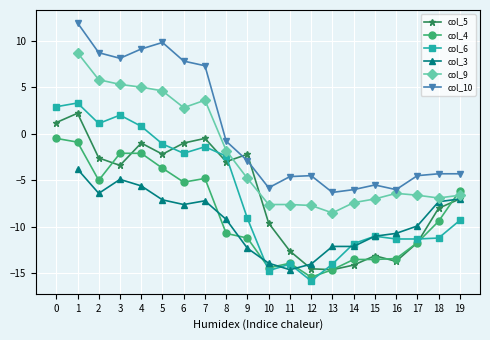

What is the total value across all series at 4?

6.2